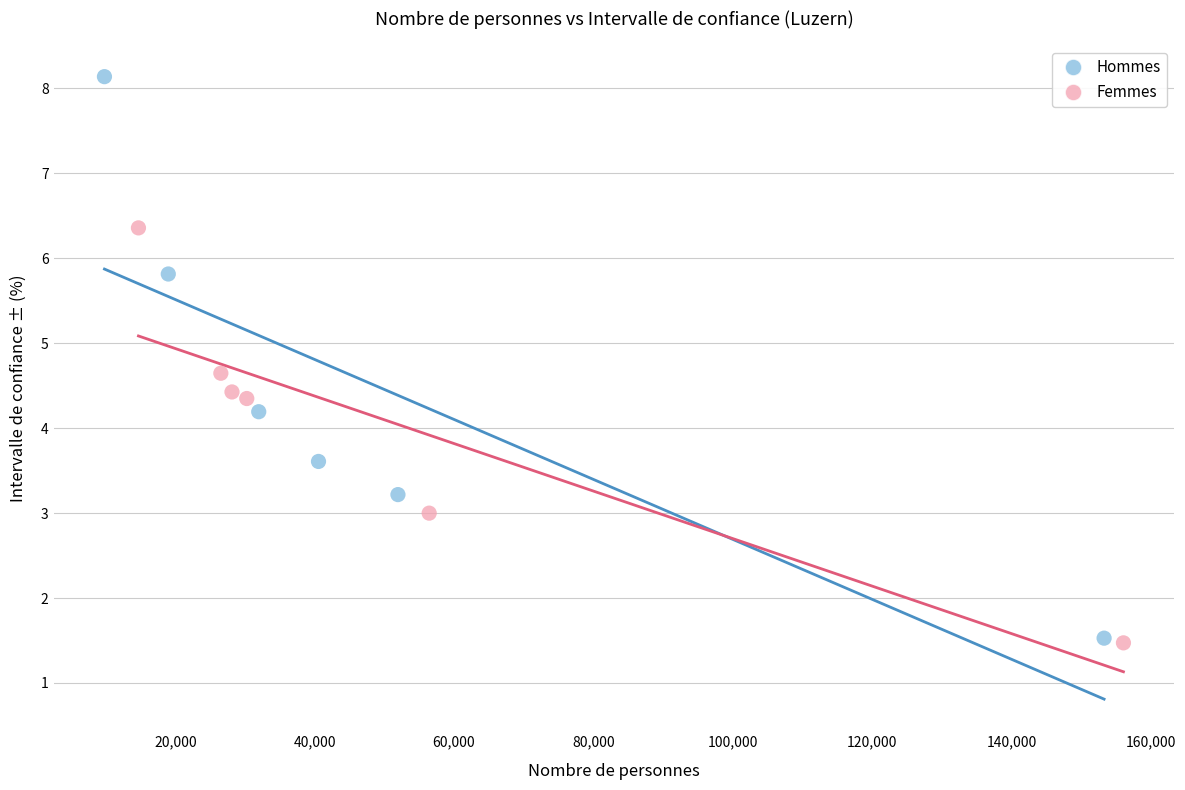

Which series contains the highest Y value?

Hommes